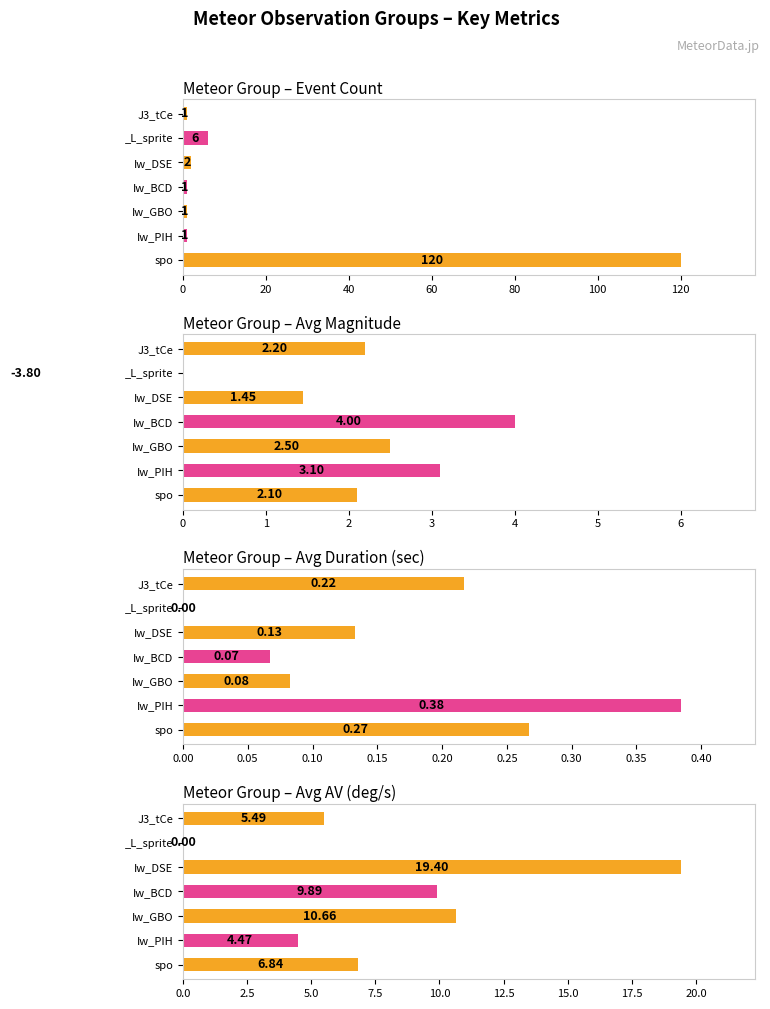

What are all the series names shown in the legend?

Event Count, Avg Magnitude, Avg Duration (sec), Avg AV (deg/s)